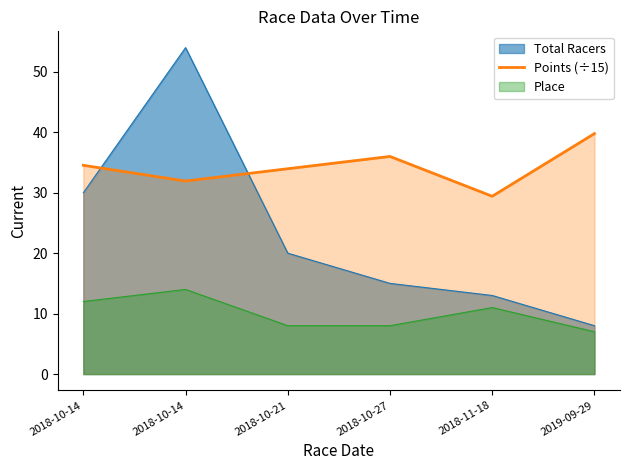

At which category does the data reach its first local peak?

2018-10-27